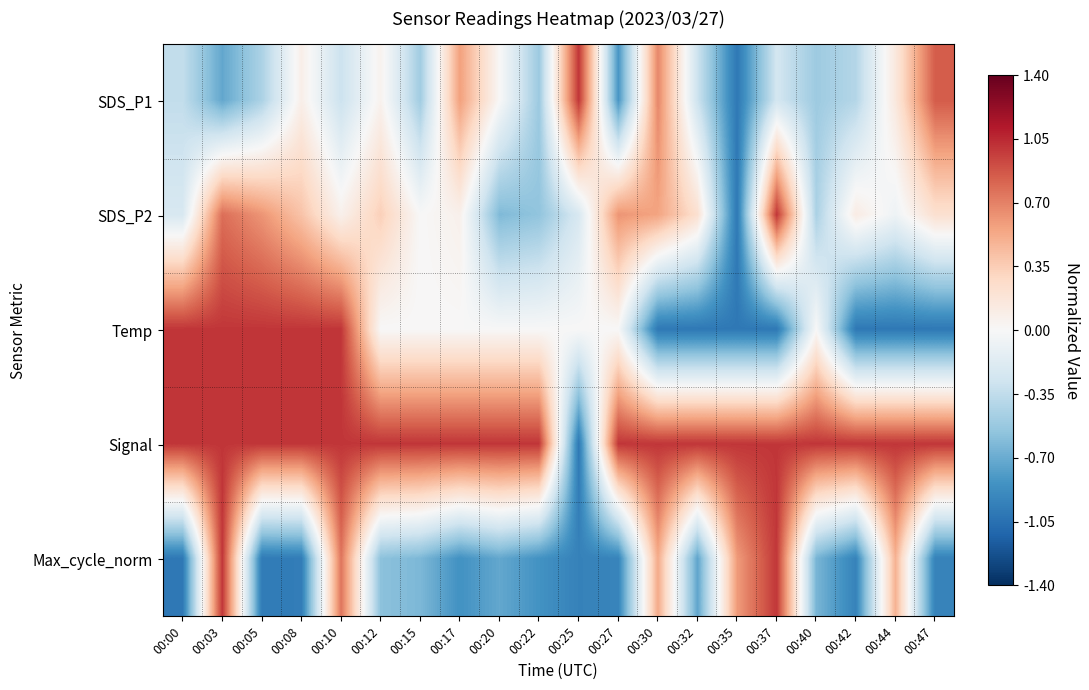

Between 00:22 and 00:37, which series saw the biggest shift?

Max_cycle_norm